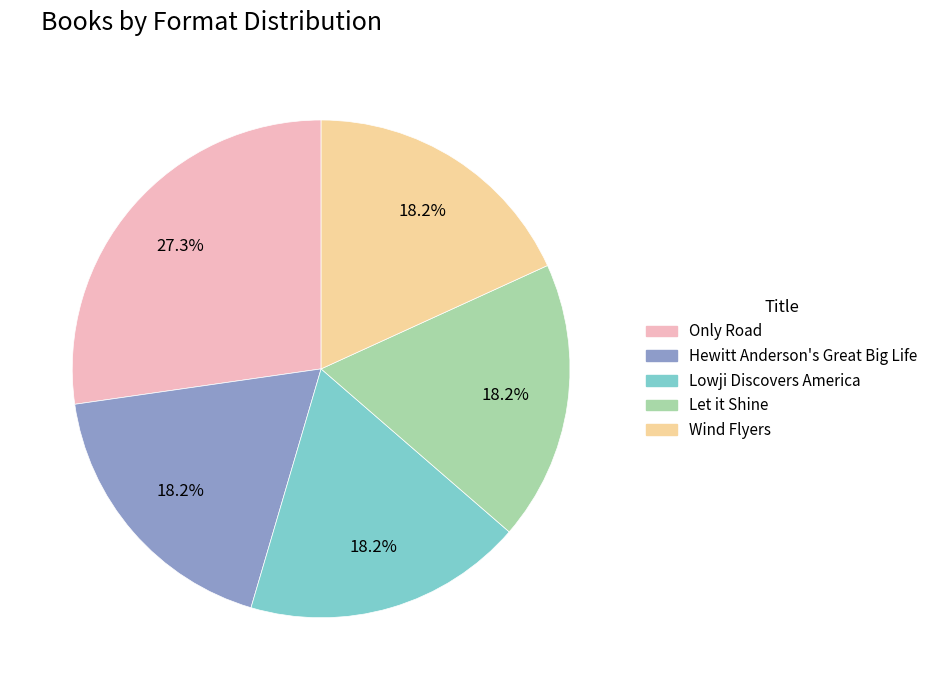

Which category has the biggest portion of the pie?

Only Road